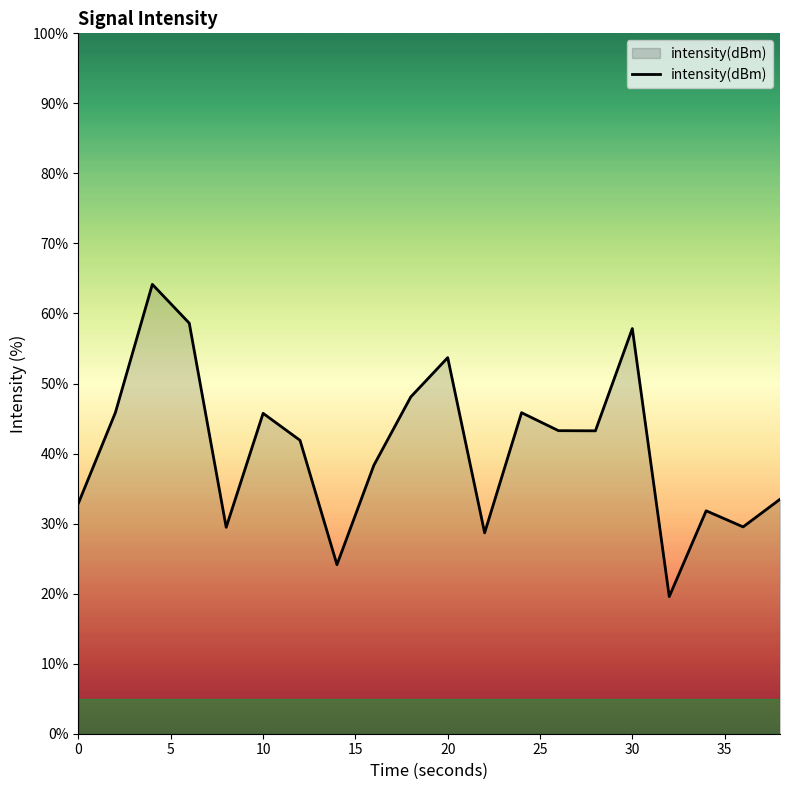

What is the difference between the second highest and minimum values?

39.0